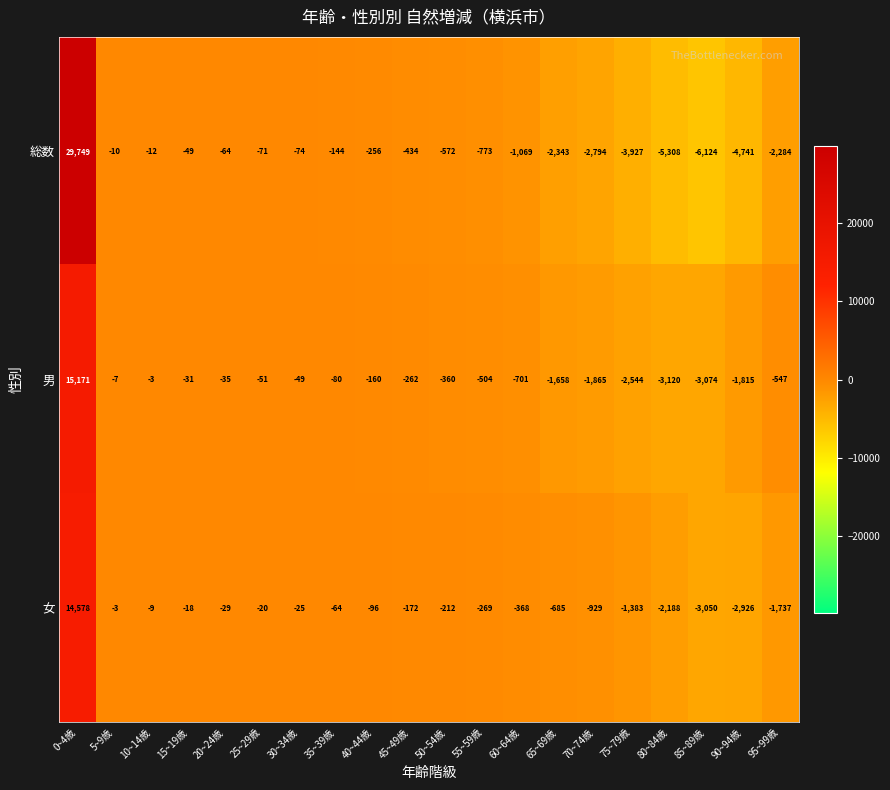

What is the sum of all 女 values?

395